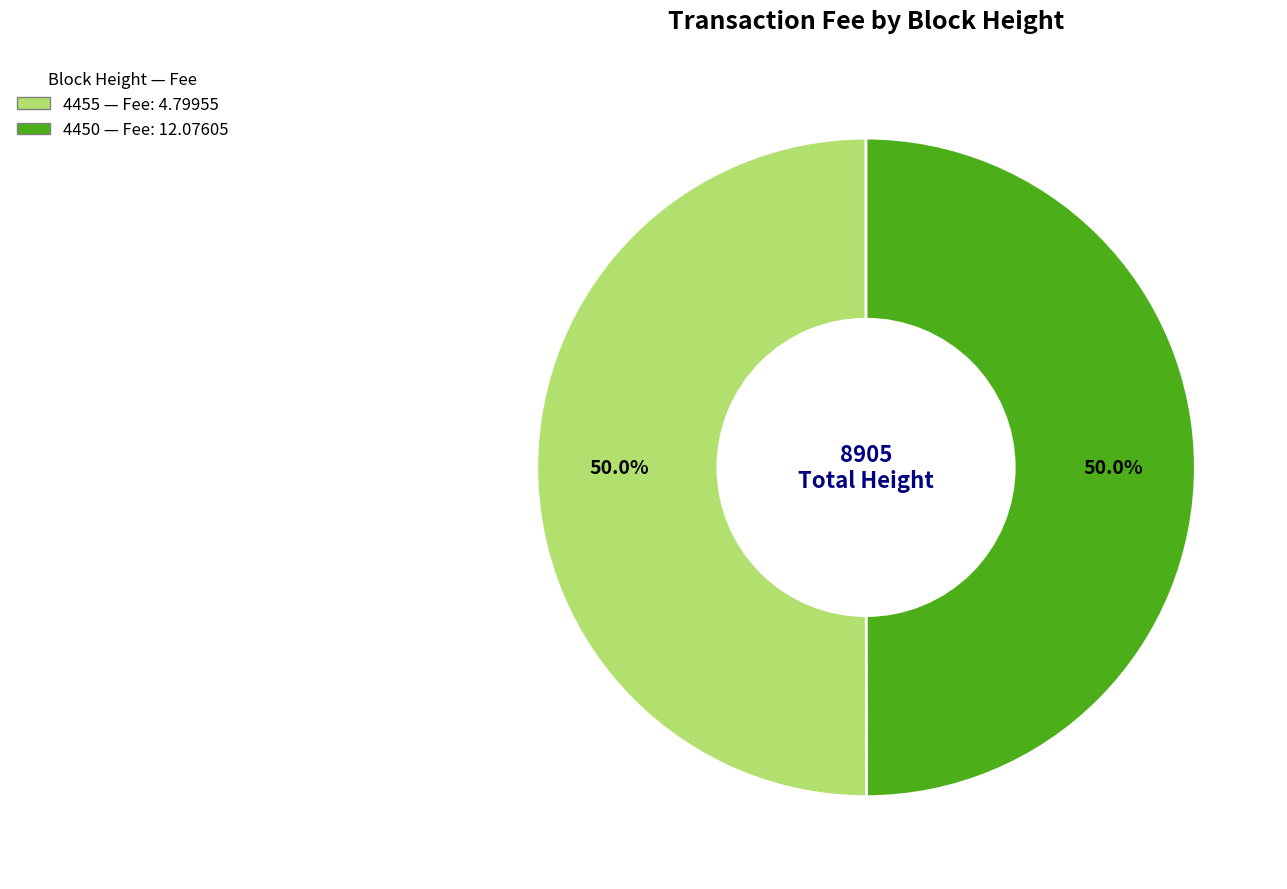

What is the ratio of the value at 4455 to the value at 4450?

1.0